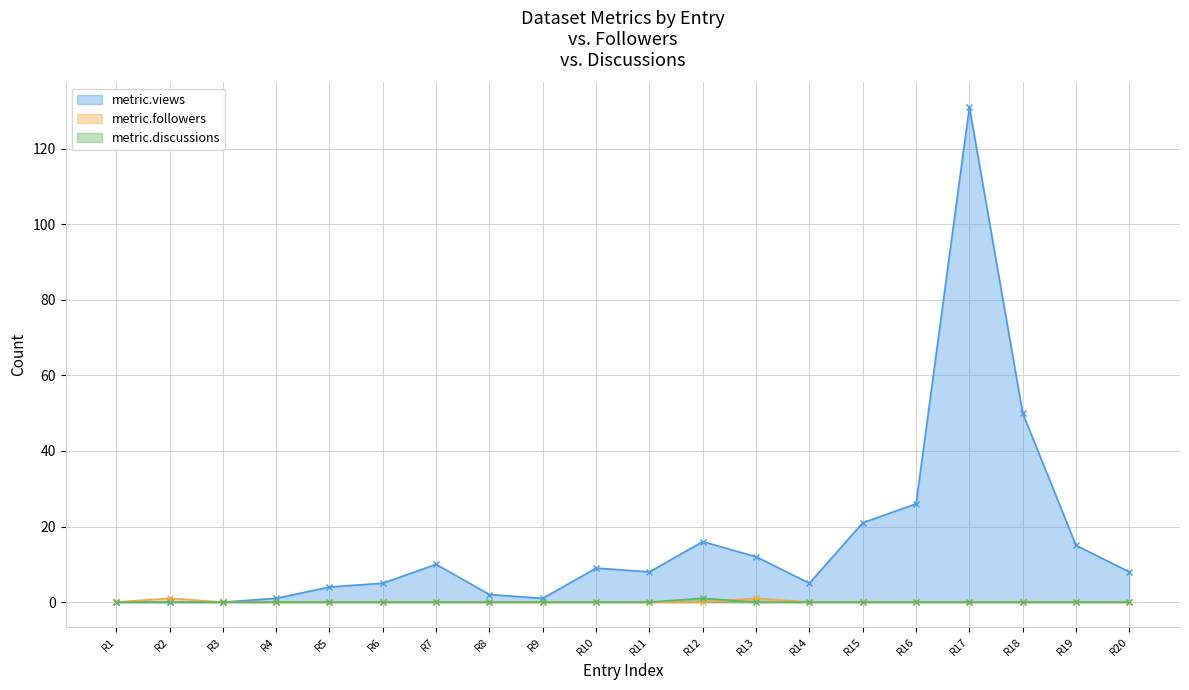

What is the greatest value displayed?

131